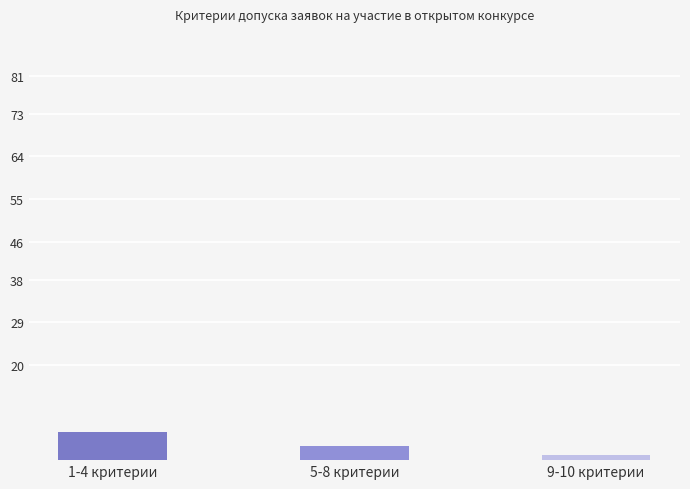

Rank the categories by value from highest to lowest.

1-4 критерии, 5-8 критерии, 9-10 критерии